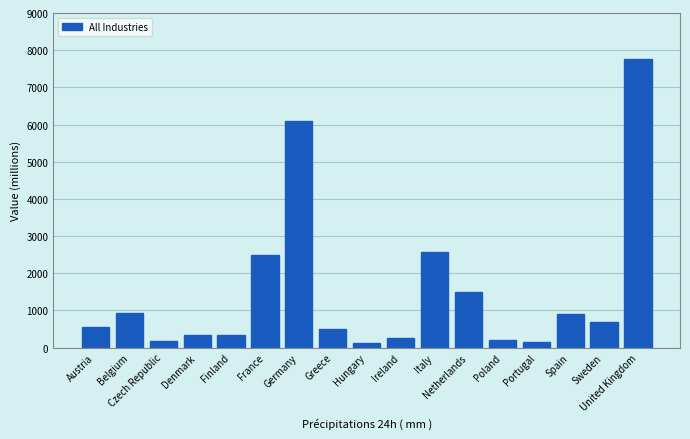

What is the maximum value shown in the chart?

7752.7